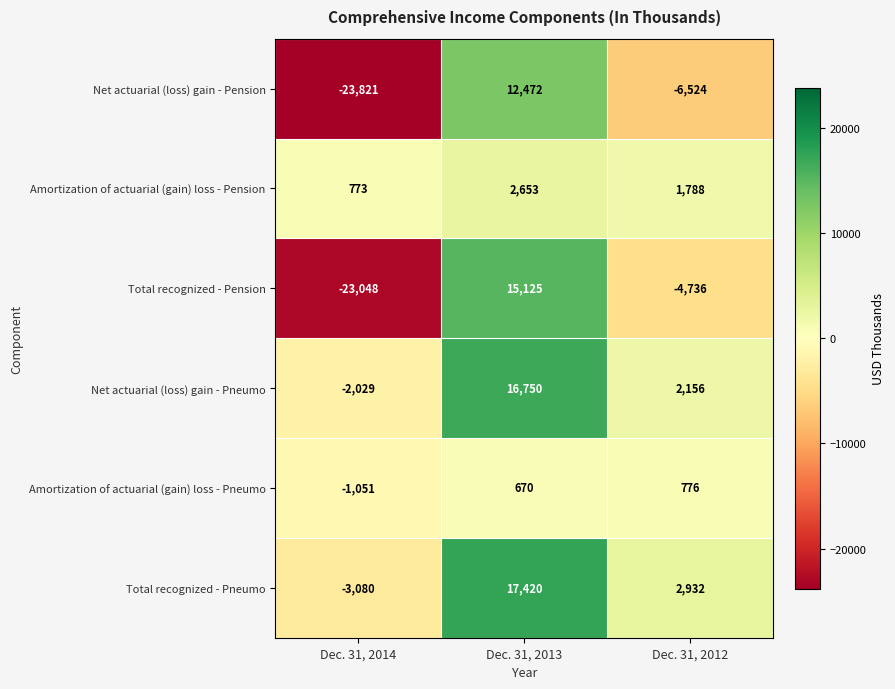

At which category does the chart reach its minimum across all series?

Dec. 31, 2014